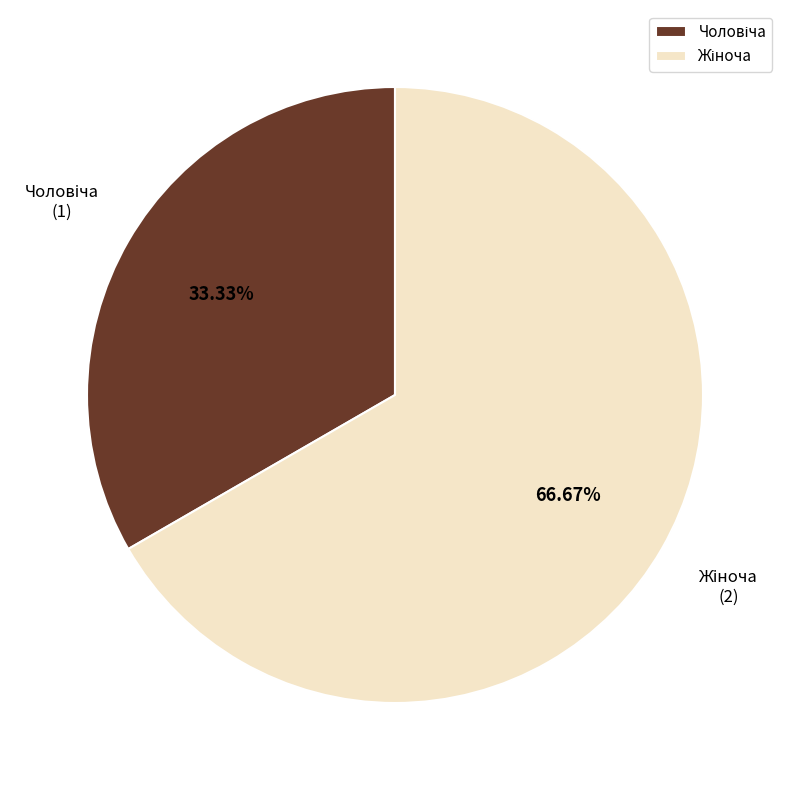

Is there a majority slice in this chart?

Yes